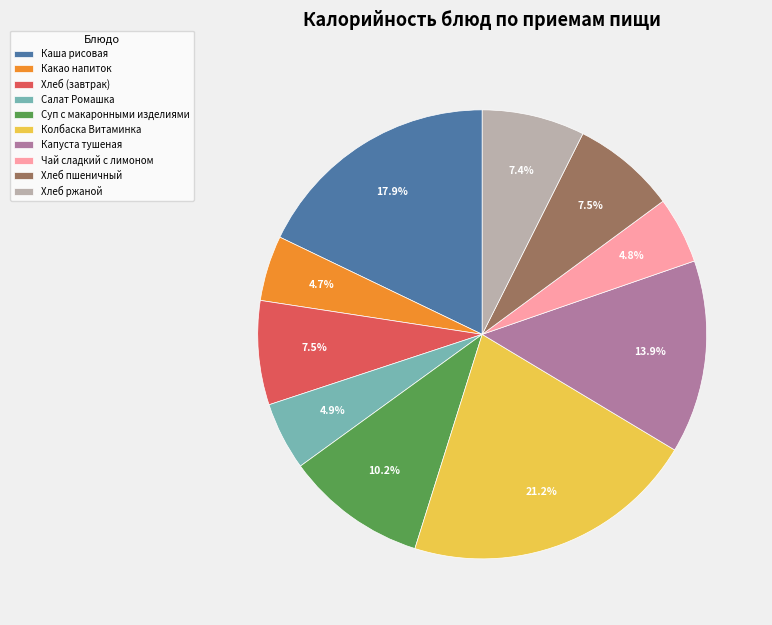

Combined, do Какао напиток and Капуста тушеная account for over 50%?

No